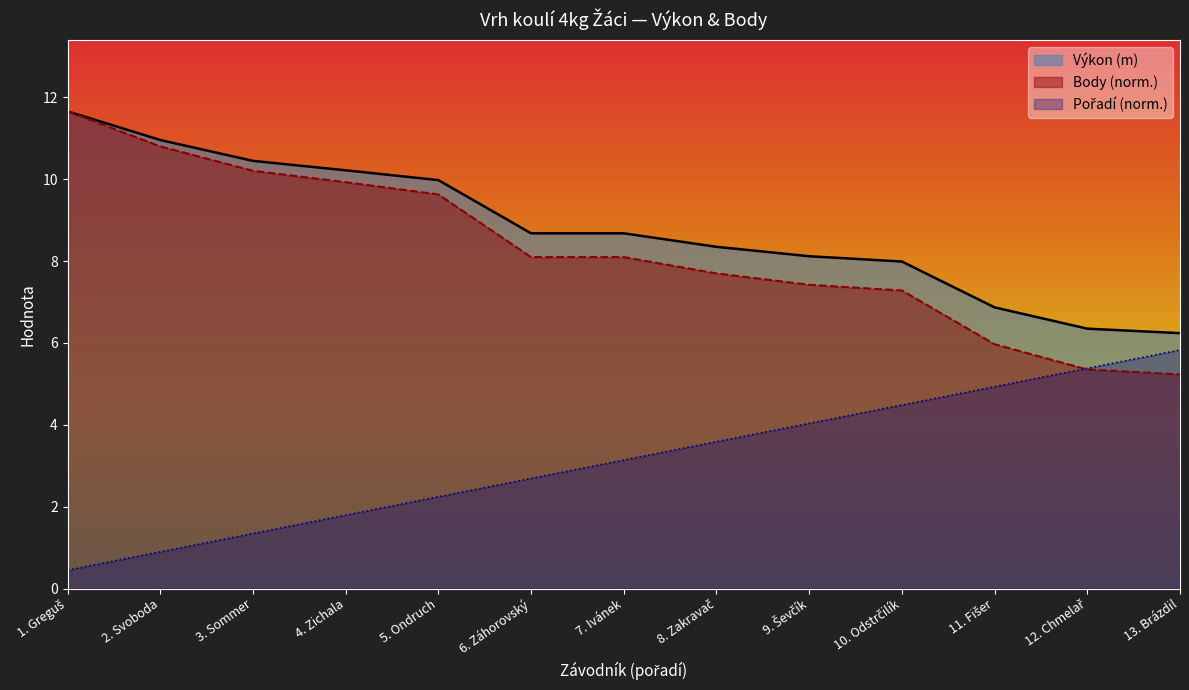

Is it true that Výkon (m) equals 10.0 at 5. Ondruch?

True